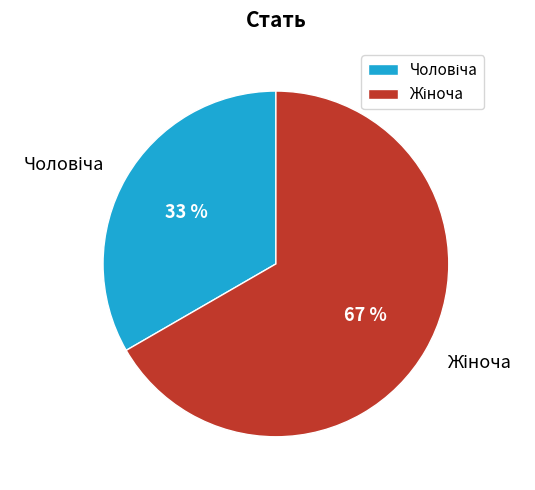

Is there any slice that represents more than half of the pie?

Yes